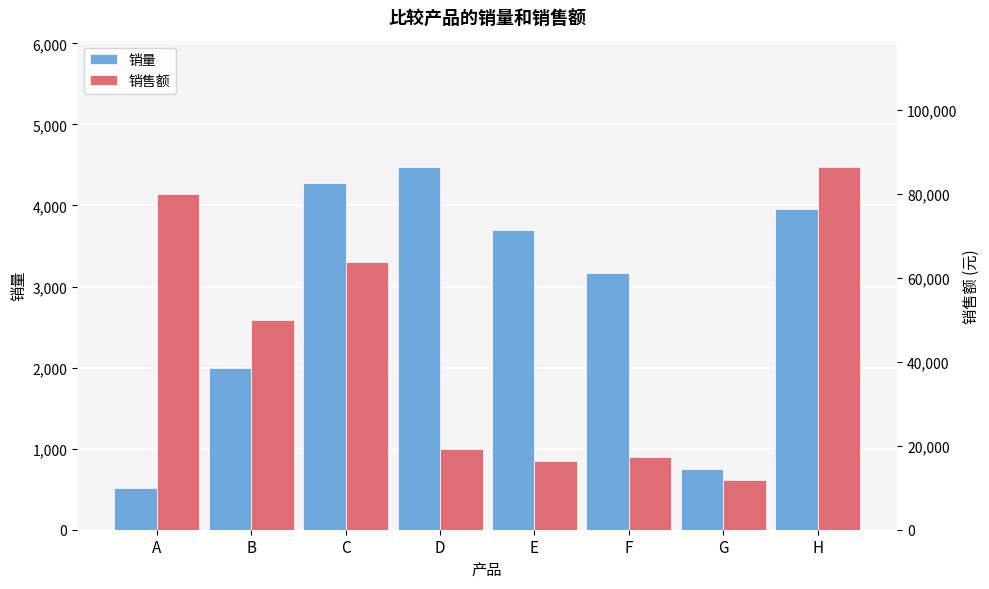

Which has a higher value, C or A?

C